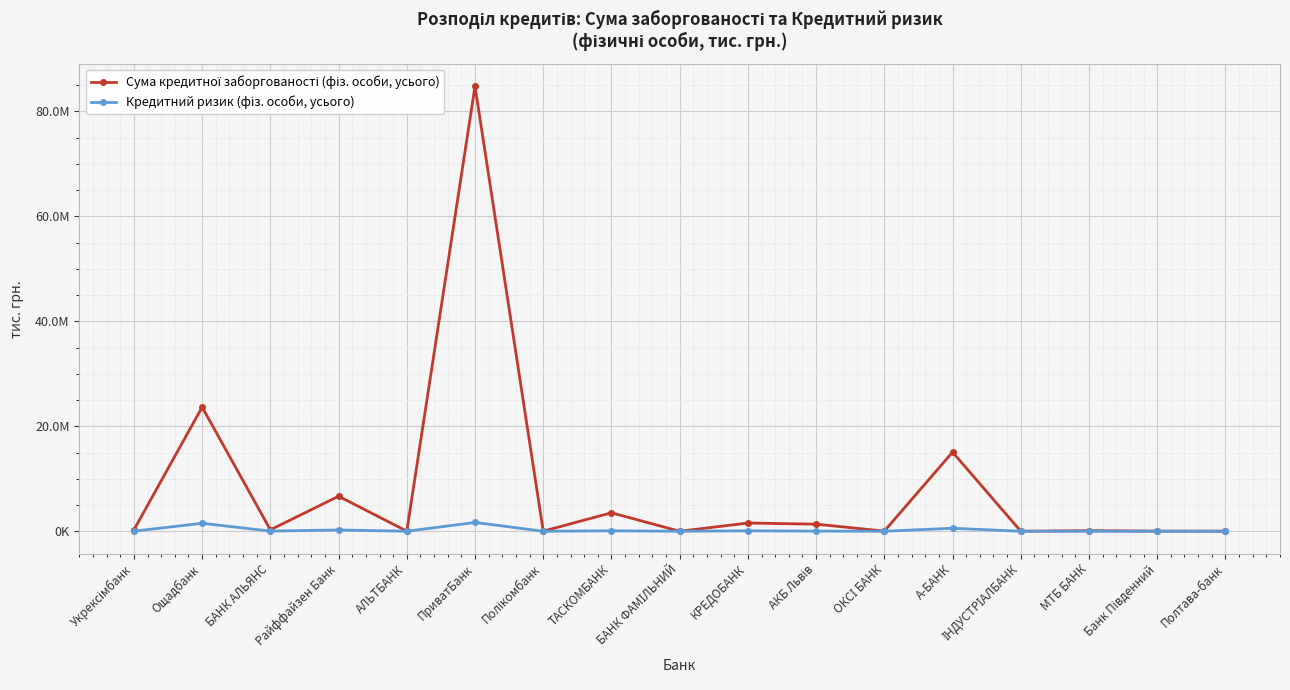

Reading left to right, extract all data points from this chart.

Сума кредитної заборгованості (фіз. особи, усього): Укрексімбанк=260027.8	Ощадбанк=23658247.6	БАНК АЛЬЯНС=273773.3	Райффайзен Банк=6674870.2	АЛЬТБАНК=18355.8	ПриватБанк=84803341.3	Полікомбанк=21253.0	ТАСКОМБАНК=3520018.6	БАНК ФАМІЛЬНИЙ=0.0	КРЕДОБАНК=1567070.9	АКБ Львів=1352369.1	ОКСІ БАНК=28038.4	А-БАНК=15080238.1	ІНДУСТРІАЛБАНК=5075.6	МТБ БАНК=113897.9	Банк Південний=27803.8	Полтава-банк=19216.6
Кредитний ризик (фіз. особи, усього): Укрексімбанк=19133.3	Ощадбанк=1517138.9	БАНК АЛЬЯНС=30908.4	Райффайзен Банк=247850.9	АЛЬТБАНК=203.4	ПриватБанк=1677853.5	Полікомбанк=81.2	ТАСКОМБАНК=87955.6	БАНК ФАМІЛЬНИЙ=0.0	КРЕДОБАНК=85054.9	АКБ Львів=26841.9	ОКСІ БАНК=3711.5	А-БАНК=575243.2	ІНДУСТРІАЛБАНК=670.8	МТБ БАНК=2453.4	Банк Південний=679.0	Полтава-банк=679.0